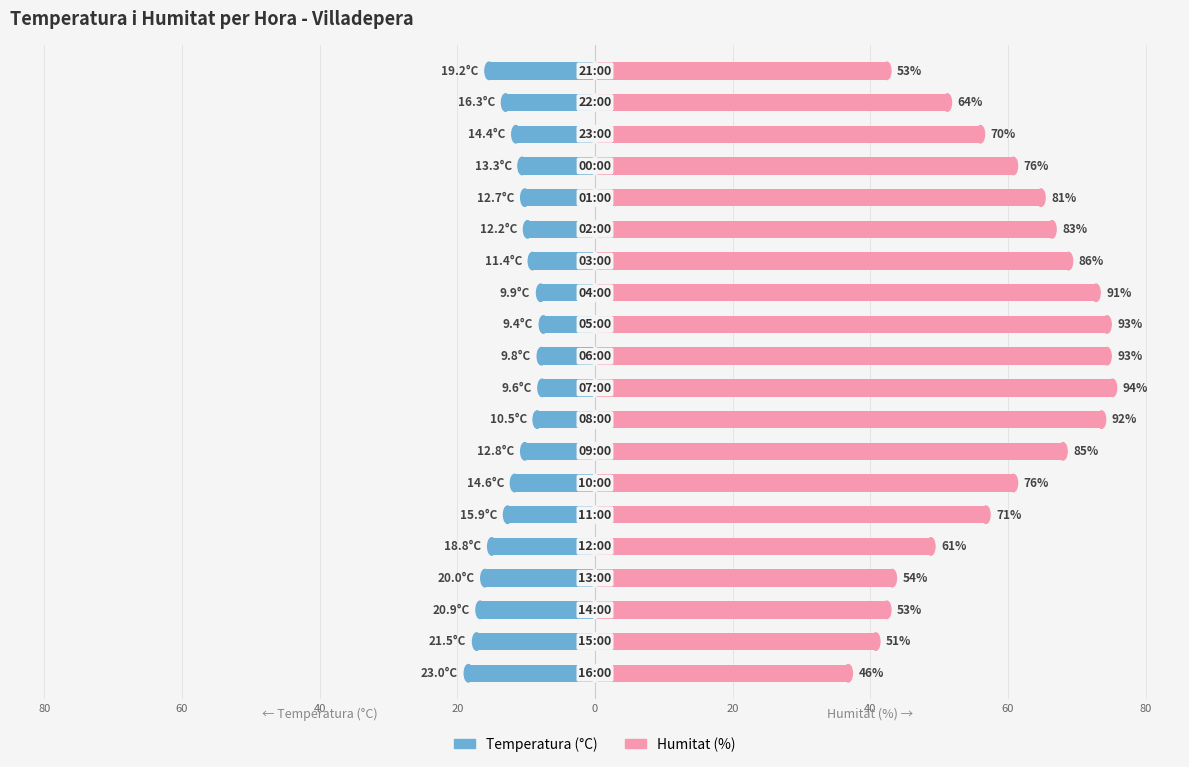

Count the number of categories in the chart.

20